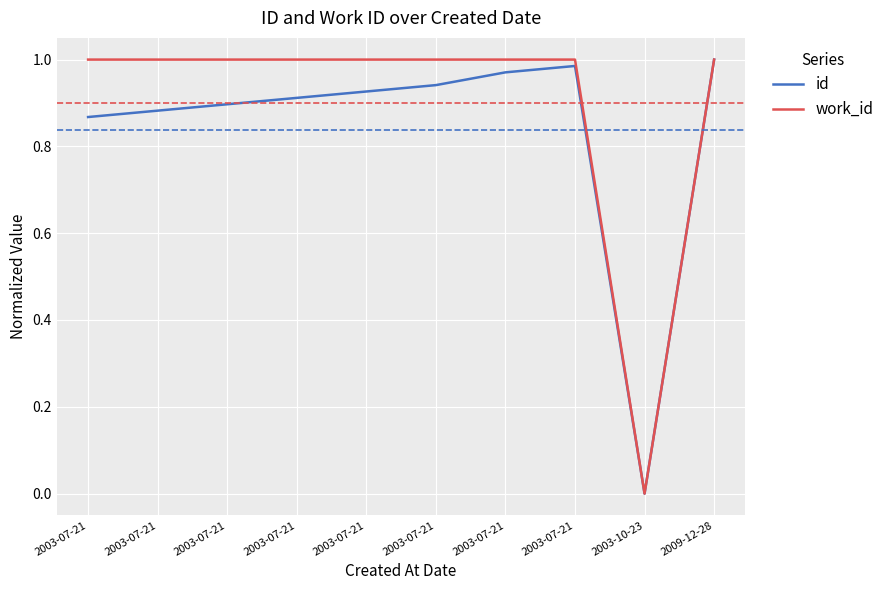

How many lines are shown in the chart?

2